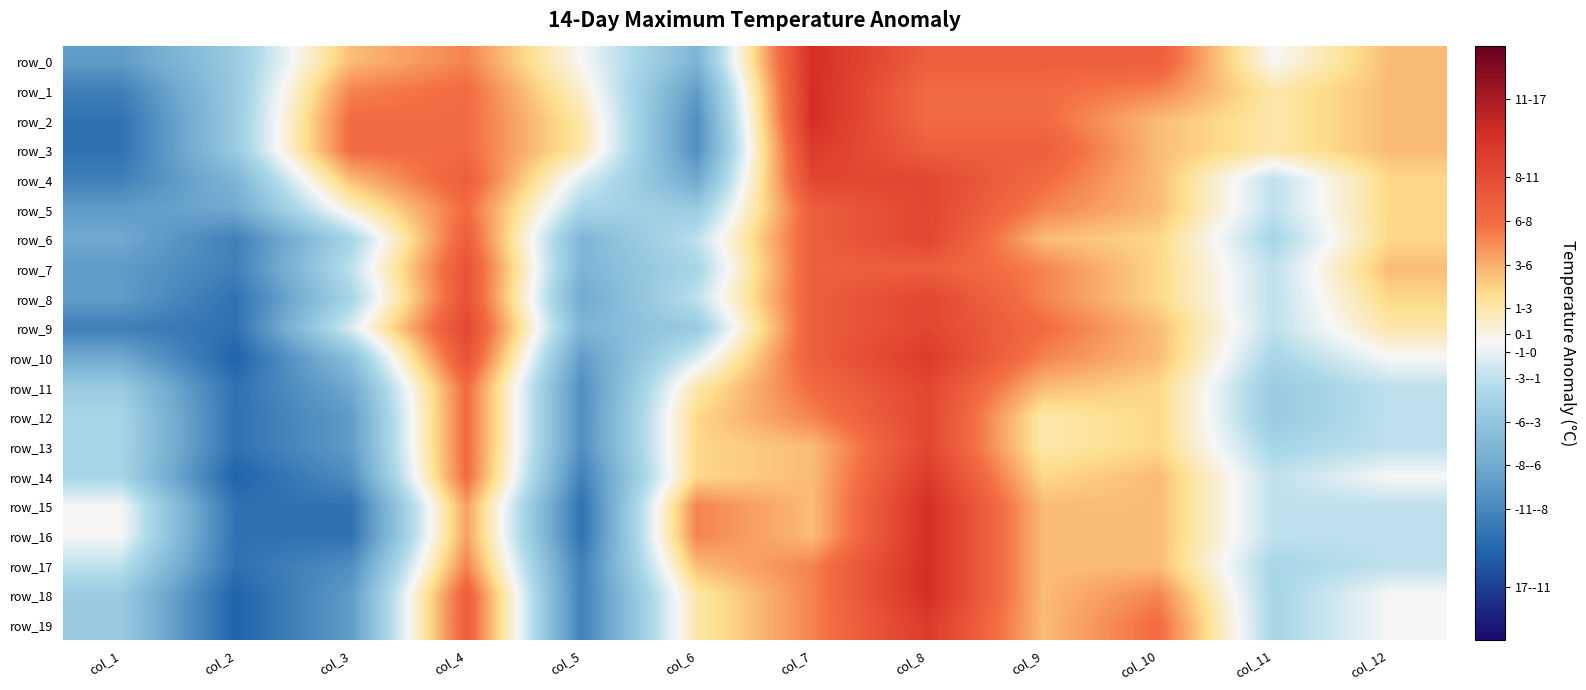

Between col_1 and col_12, which series saw the biggest shift?

row_2